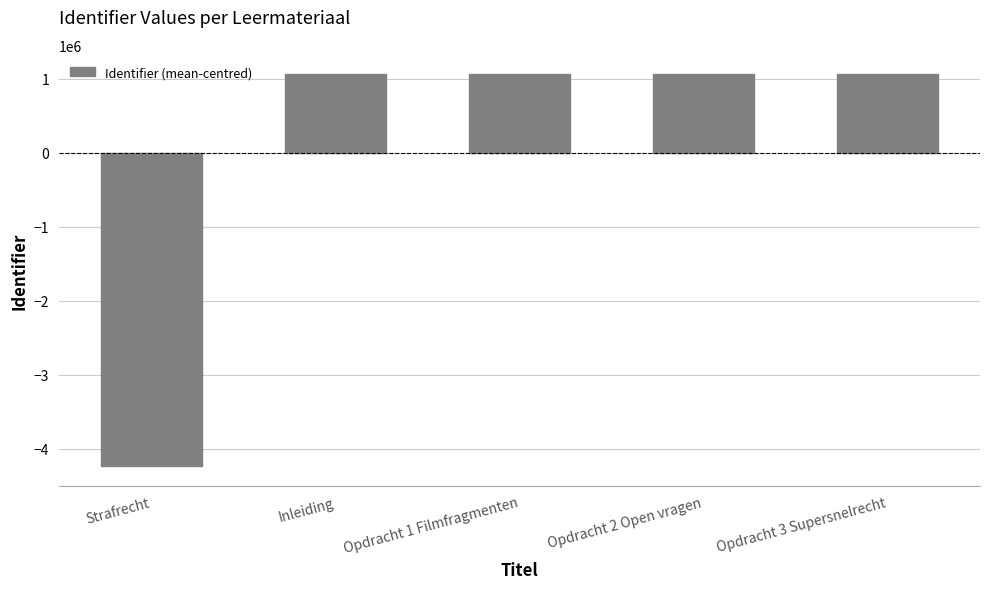

What is the value of the 4th bar from the left?

1057707.8